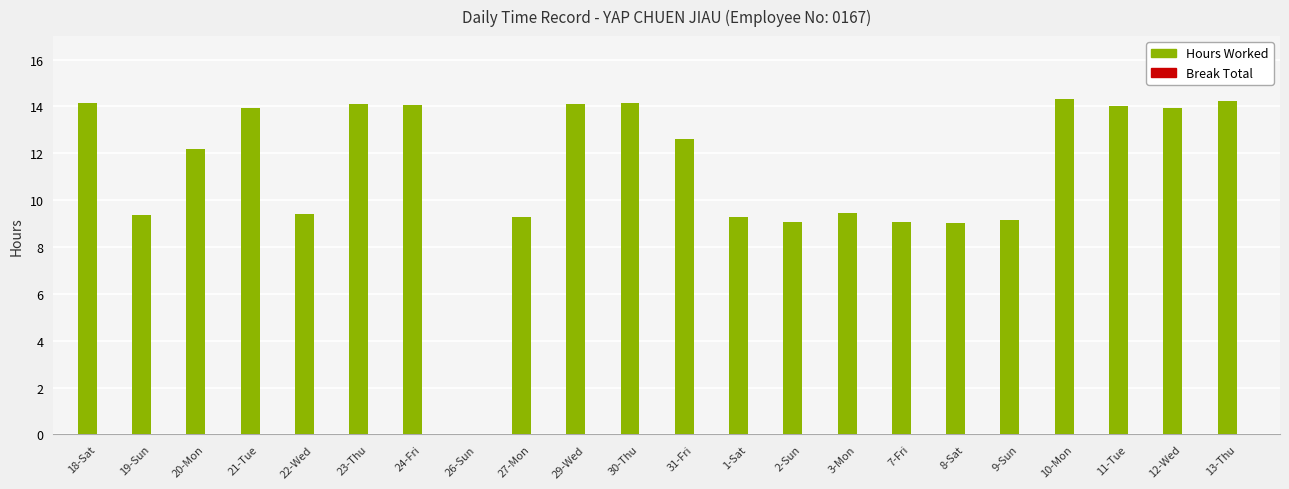

True or false: the data shows 7.3 at 21-Tue.

False